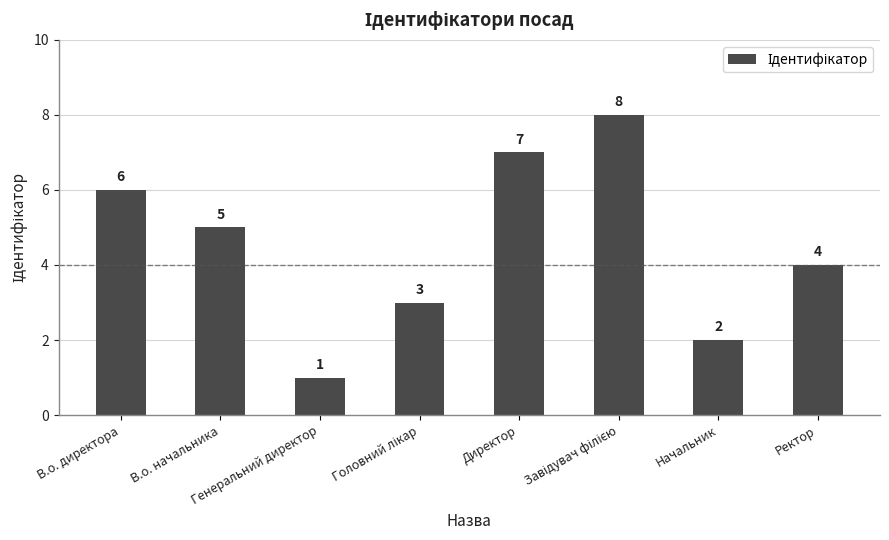

What is the change in value from Генеральний директор to Ректор?

+3